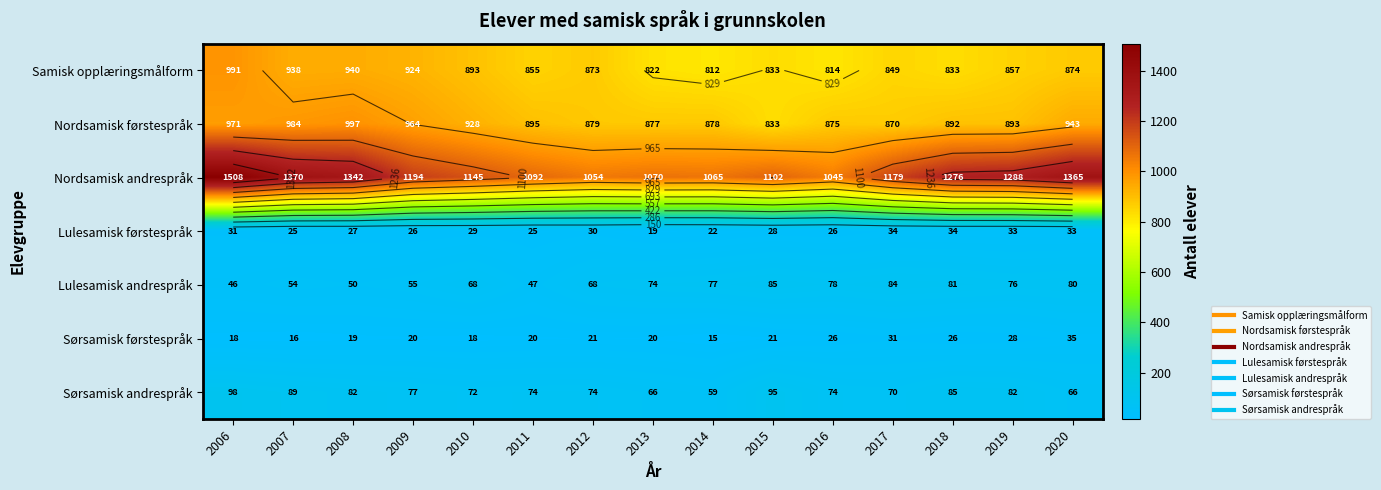

What is the average value of the Samisk opplæringsmålform series?

874